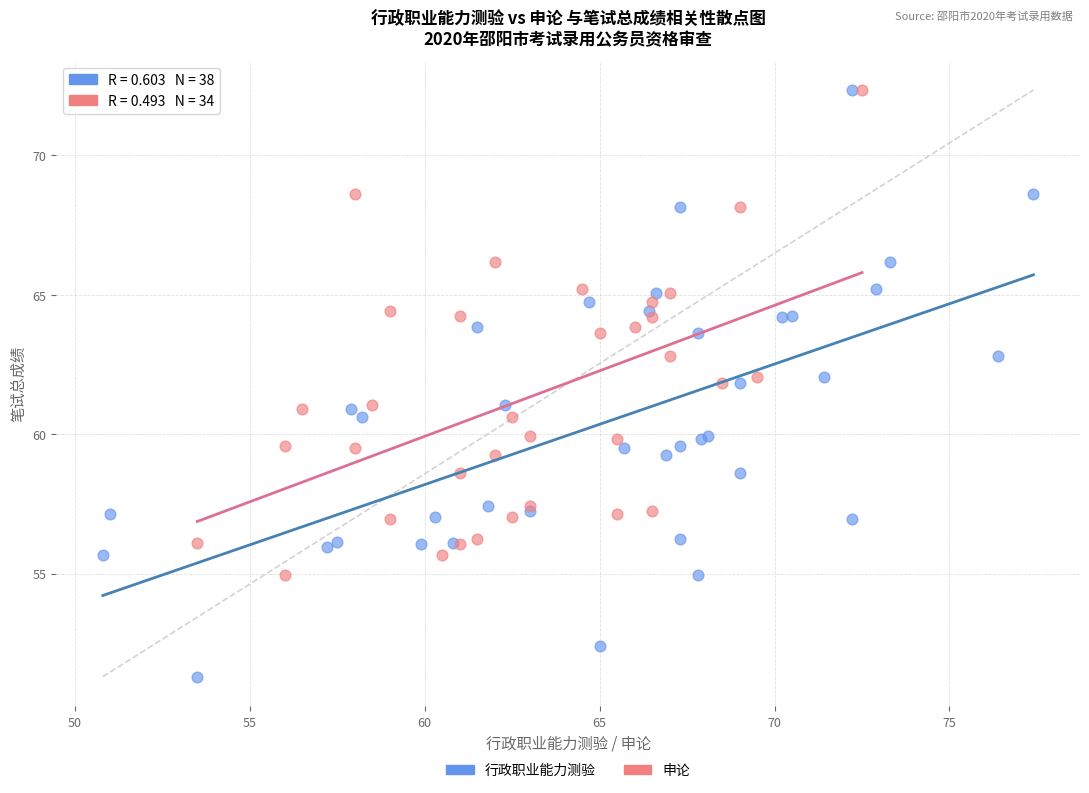

Which series has the largest Y range (max minus min)?

行政职业能力测验